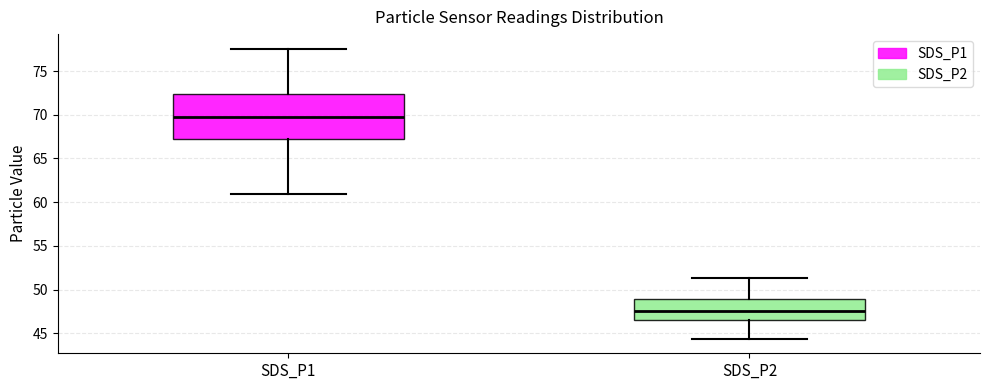

Reading left to right, transcribe this box plot: for each box, give where its median line is, the range the box spans, and where its two whiskers end, as read against the y-axis. The values are not printed on the chart, so give them approximately, as read against the axis.

SDS_P1: median 70.0, box 67.5 to 72.5, whiskers 61.0 to 77.5
SDS_P2: median 47.5, box 46.5 to 49.0, whiskers 44.5 to 51.5